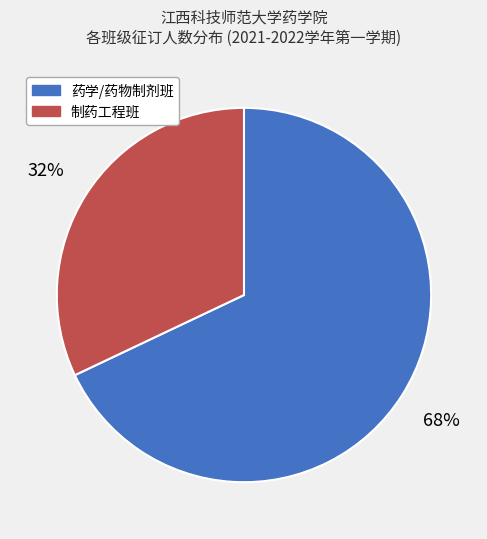

To the nearest percent, what is the average slice percentage?

50%